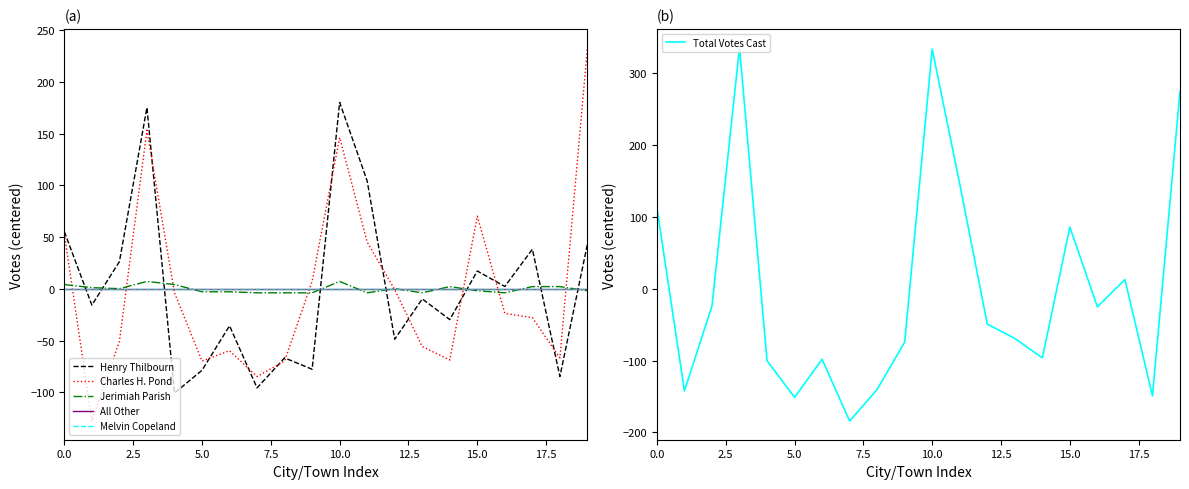

What is the difference between the highest and lowest values at 17?

66.0